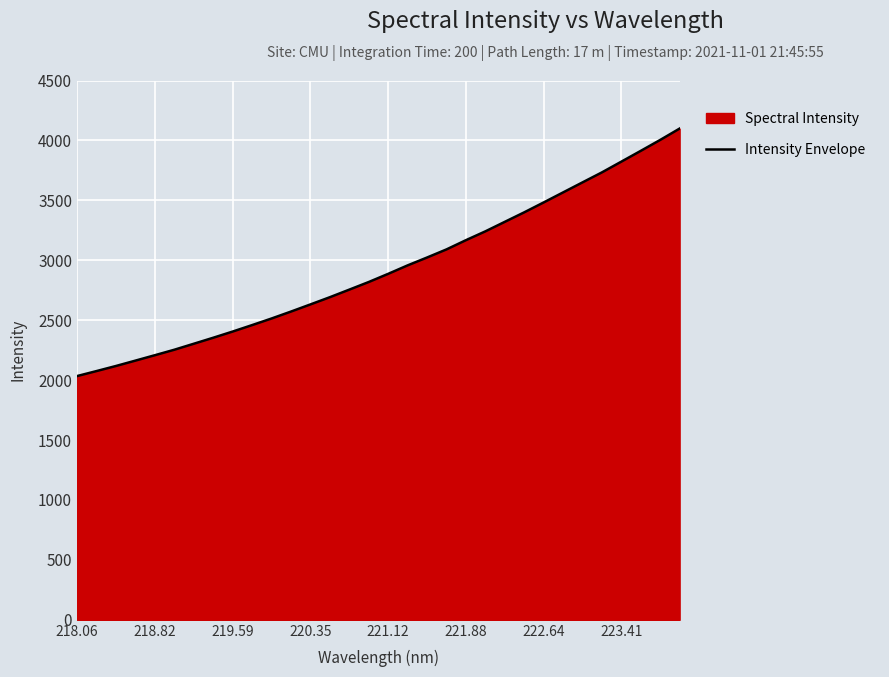

What is the ratio of the value at 221.12 to the value at 218.06?

1.4